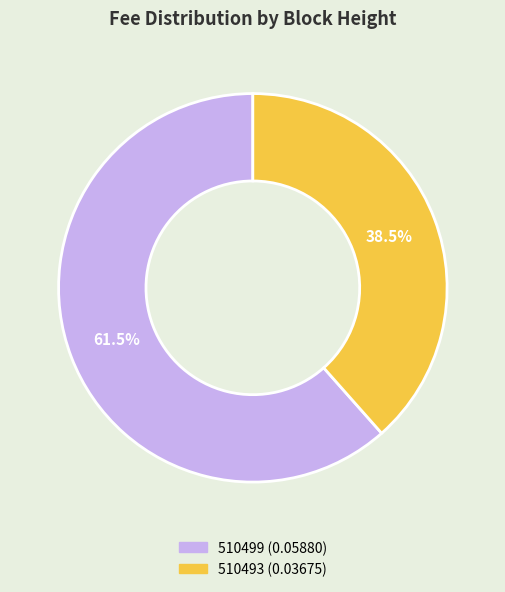

Does 510493 represent more than half of the total?

No